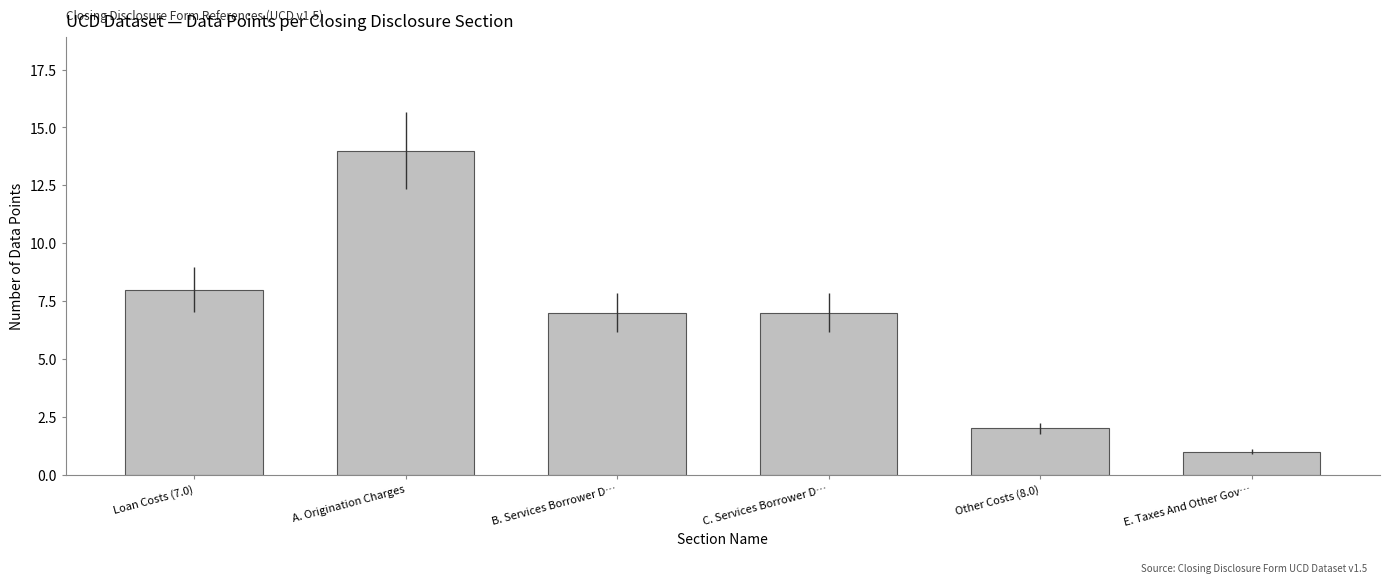

At which category does the chart reach its peak across all series?

A. Origination Charges